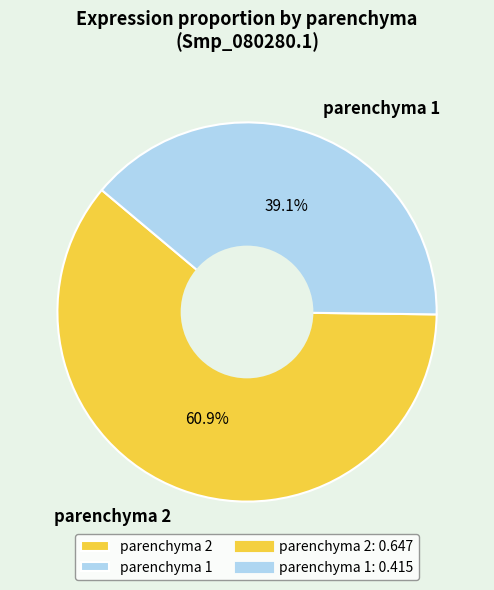

Is there any slice that represents more than half of the pie?

Yes